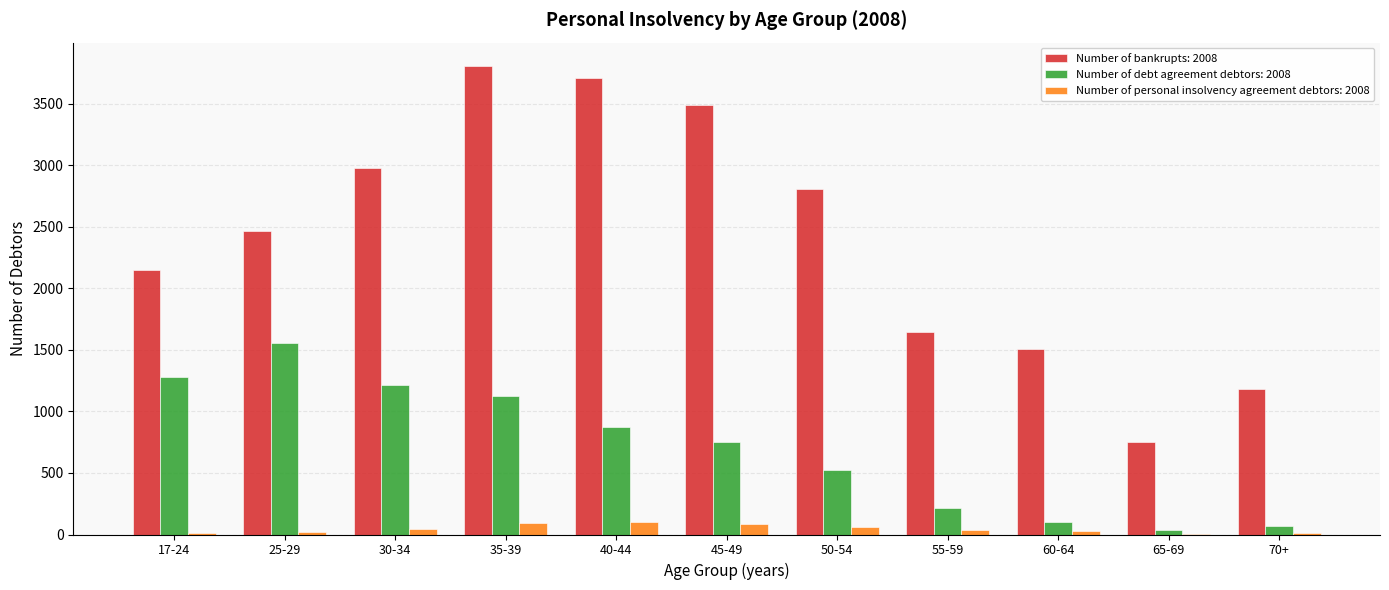

Which series has the largest range (max minus min)?

Number of bankrupts: 2008